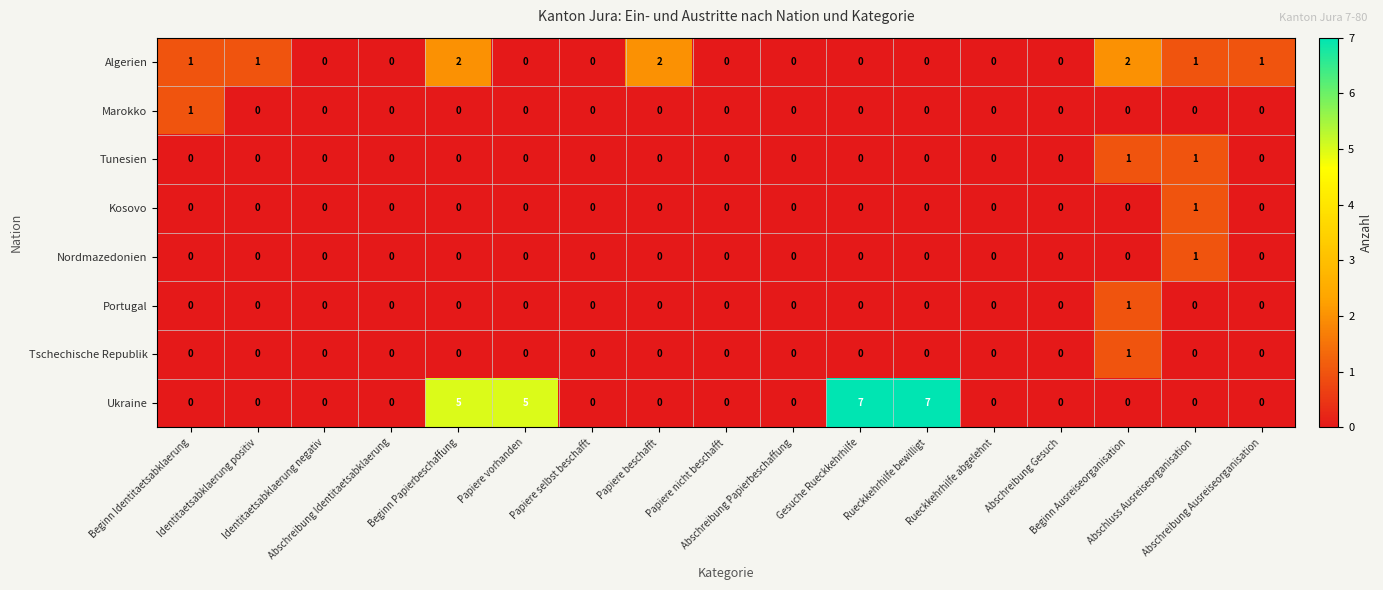

Which series has the widest spread of values?

Ukraine